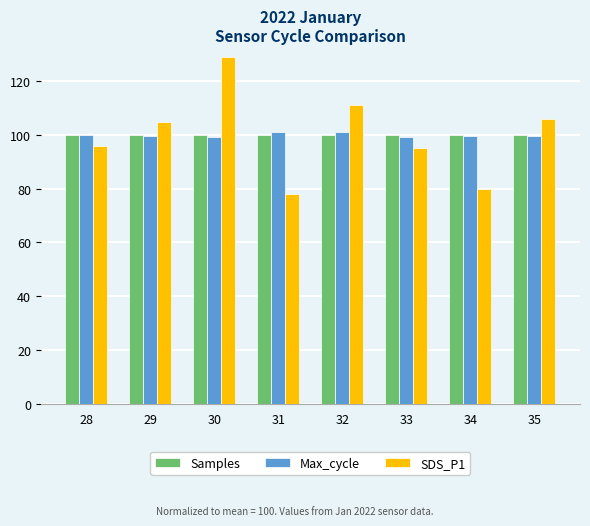

Is the value of SDS_P1 at 34 greater than the value of Max_cycle at 34?

No